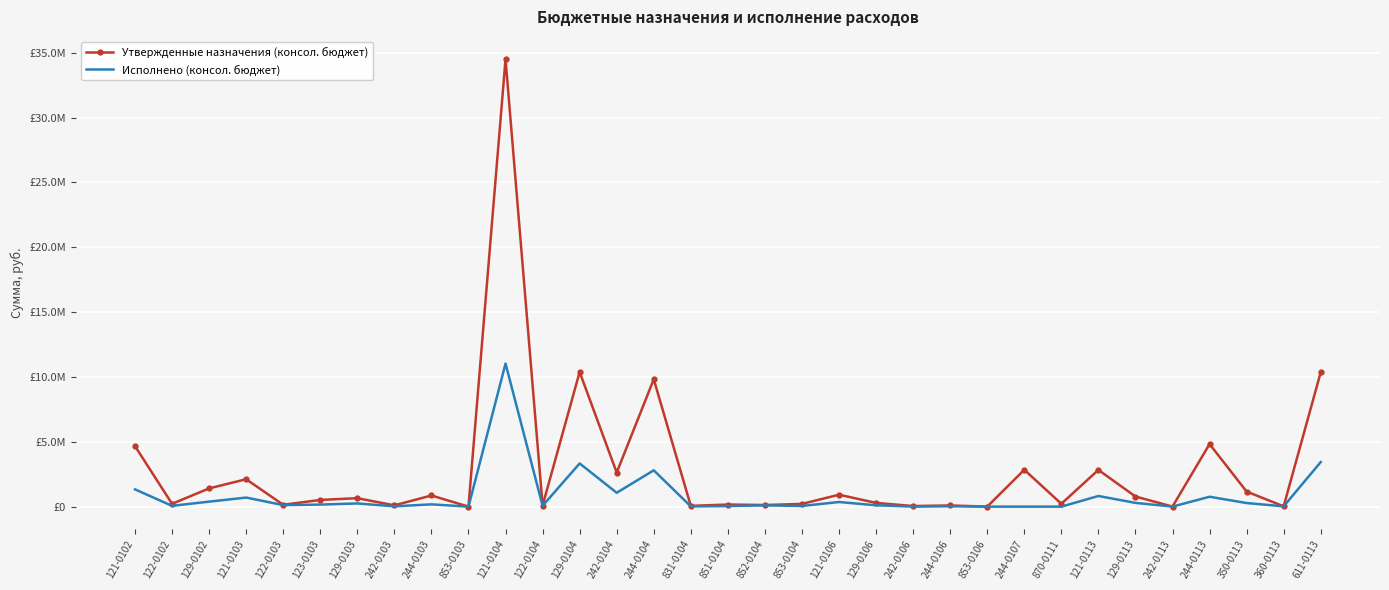

The Исполнено (консол. бюджет) series shows 45316 at 851-0104. True or false?

True